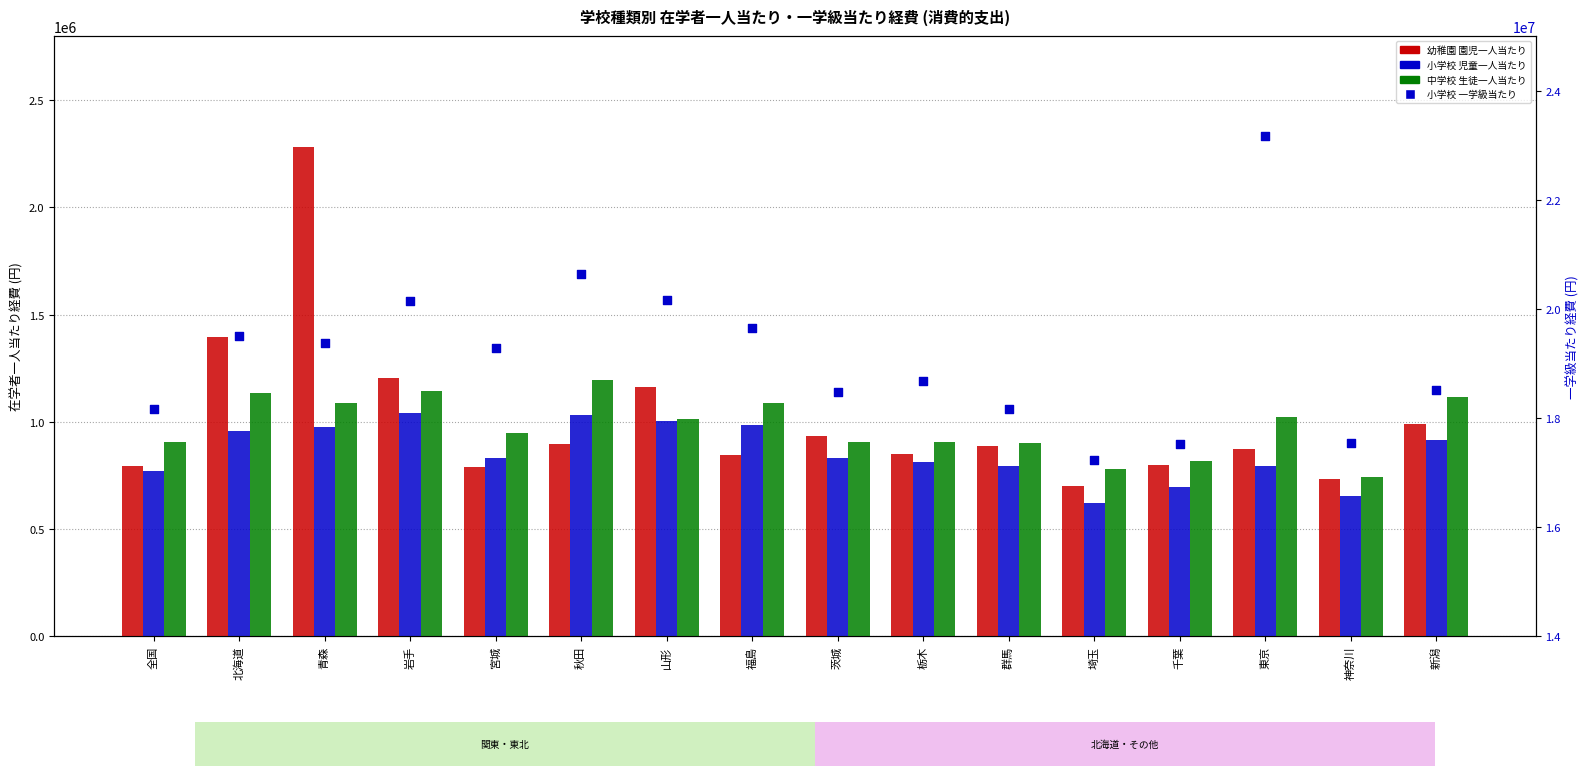

Which series has the widest spread of Y values?

小学校 一学級当たり